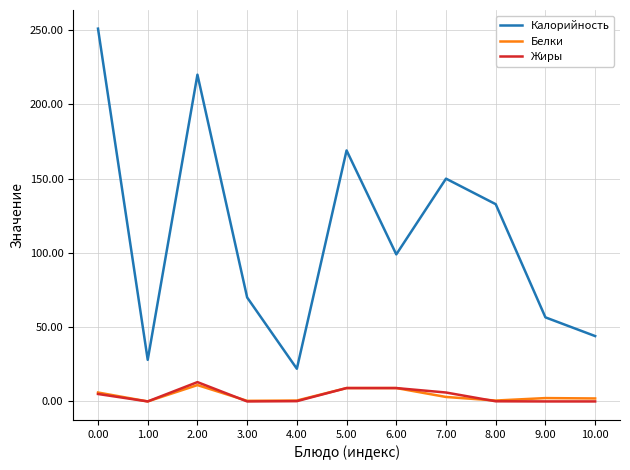

Which series has the largest total across all categories?

Калорийность